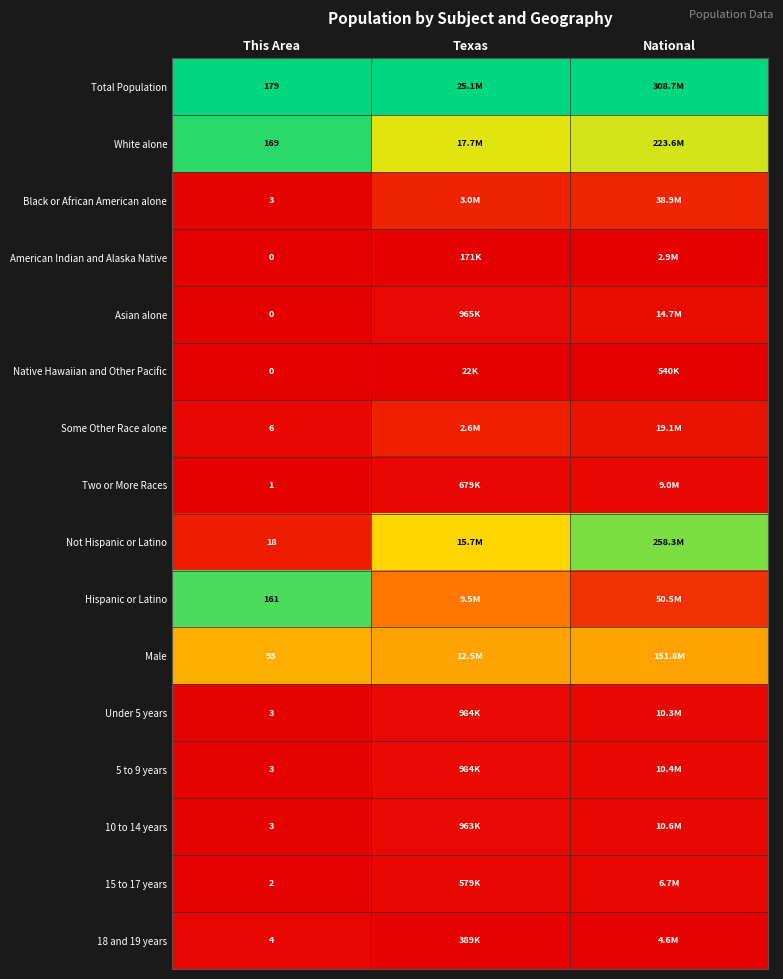

Is it true that White alone equals 0.5 at This Area?

False